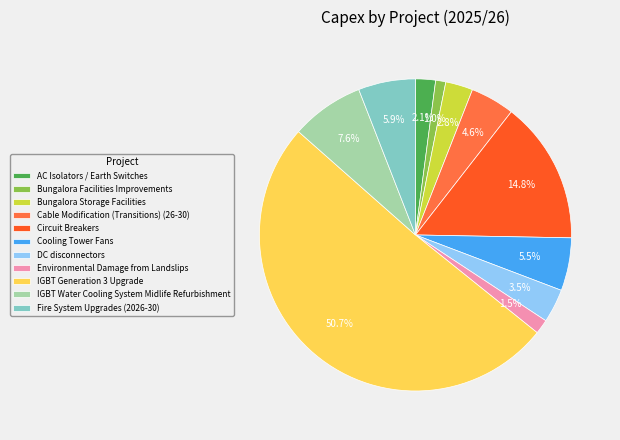

To the nearest percent, what is the combined percentage of Circuit Breakers and Cable Modification (Transitions) (26-30)?

19%